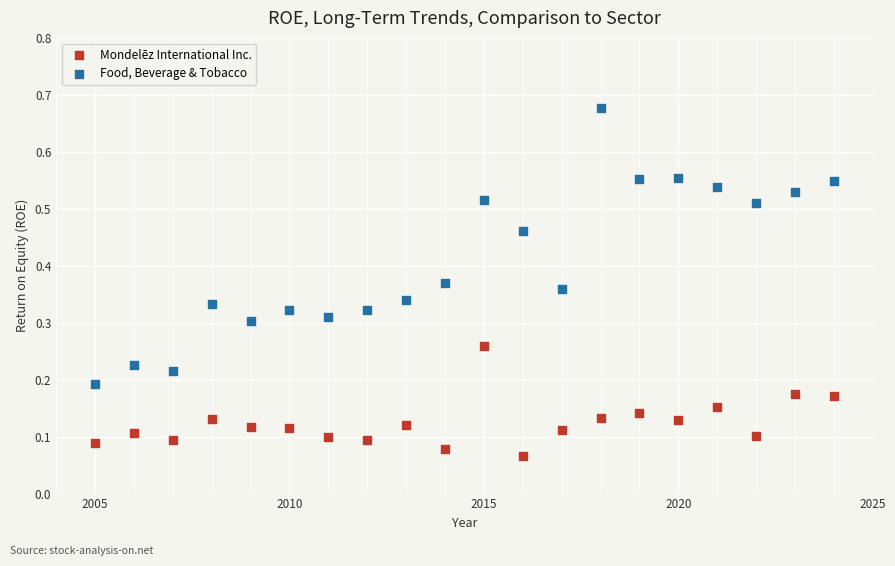

What are all the series names shown in the legend?

Mondelēz International Inc., Food, Beverage & Tobacco